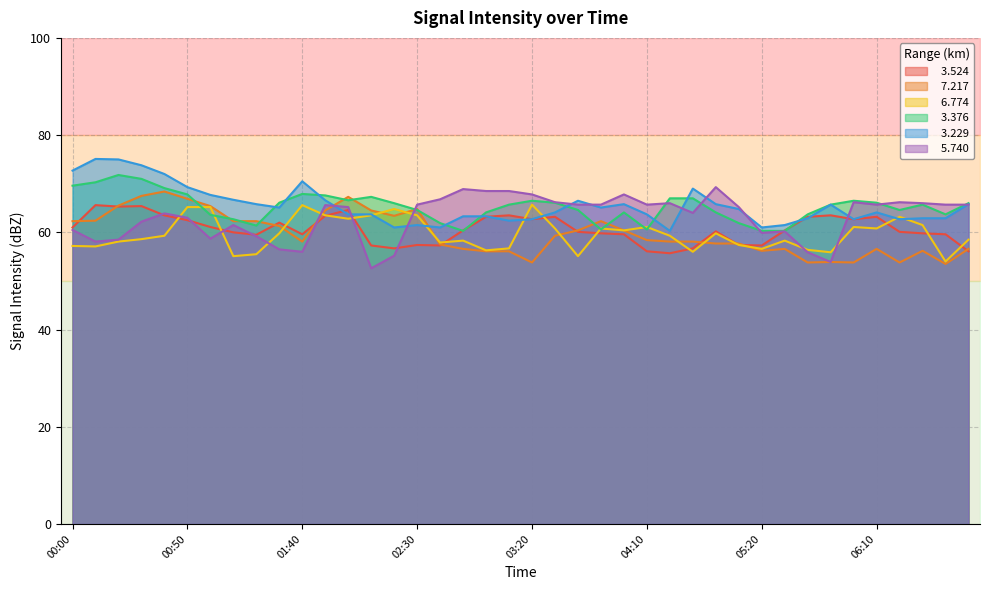

What is the total value across all series at 03:00?

371.5